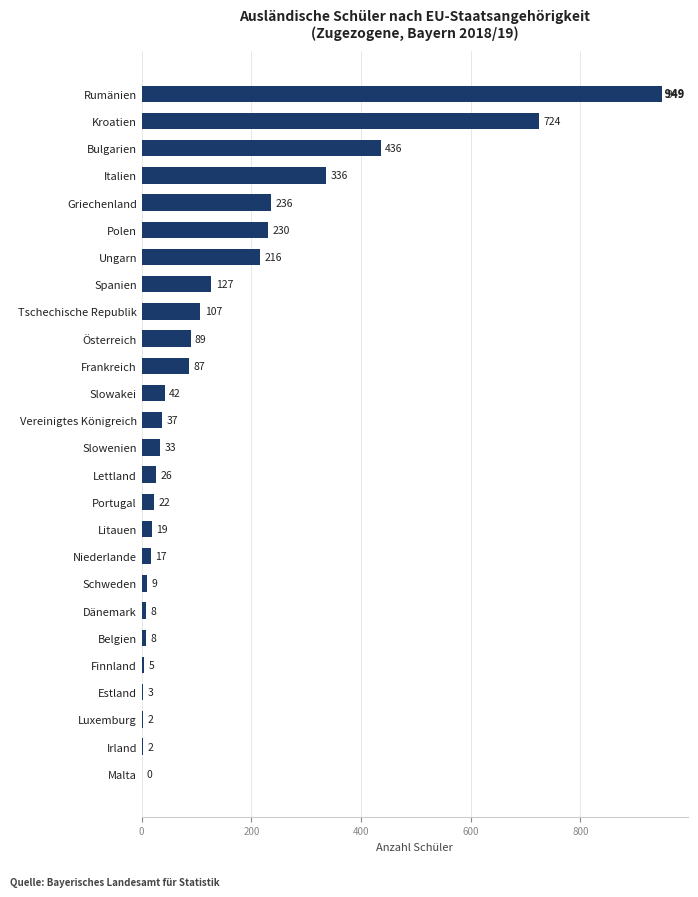

At which label is the value closest to 474?

Bulgarien